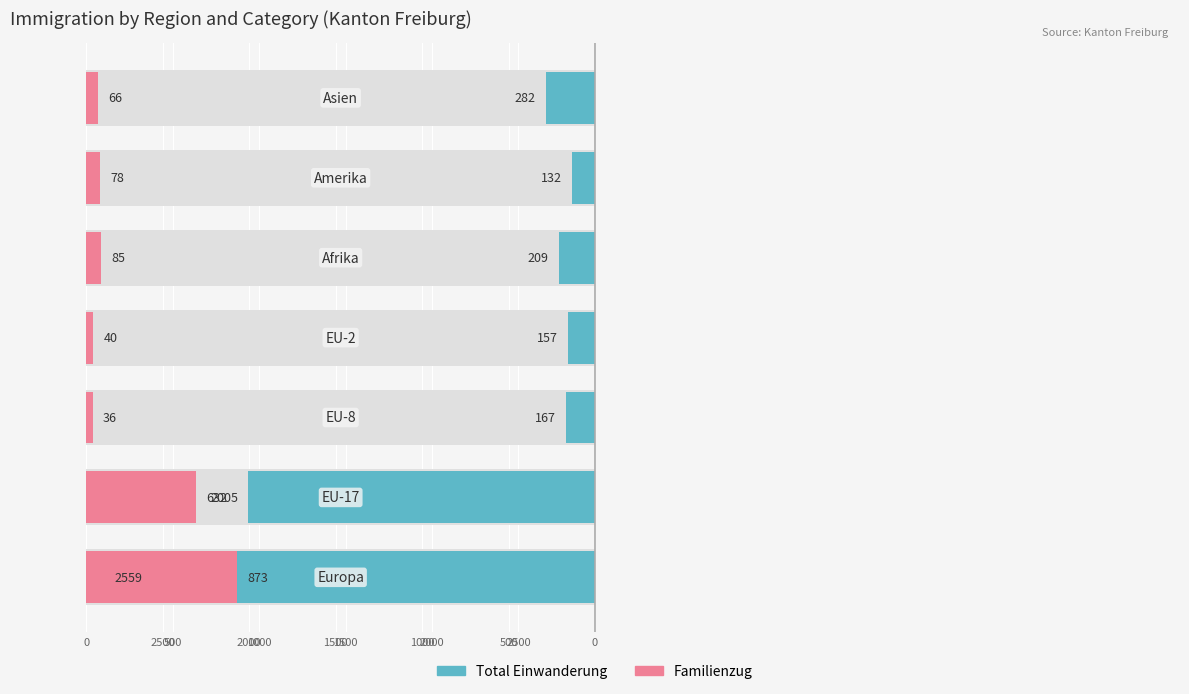

What is the maximum value for Familienzug?

873